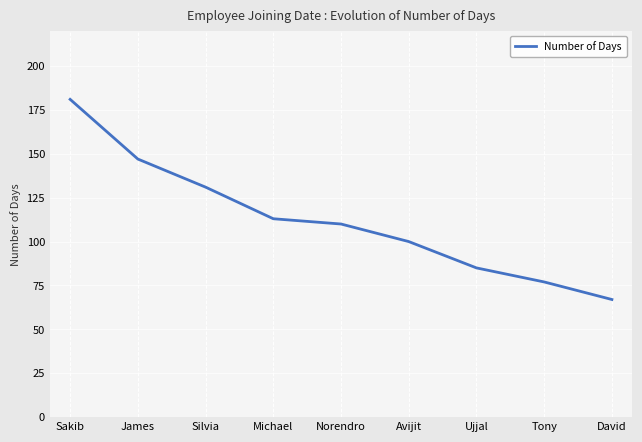

Reading left to right, extract all data points from this chart.

181	147	131	113	110	100	85	77	67